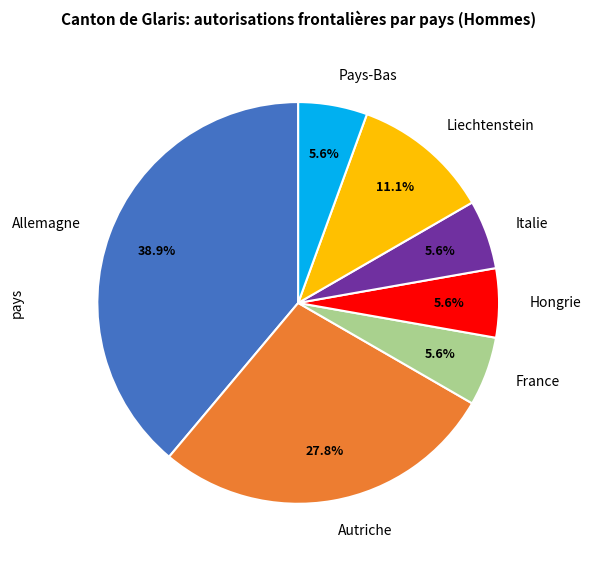

Which slice is the largest?

Allemagne